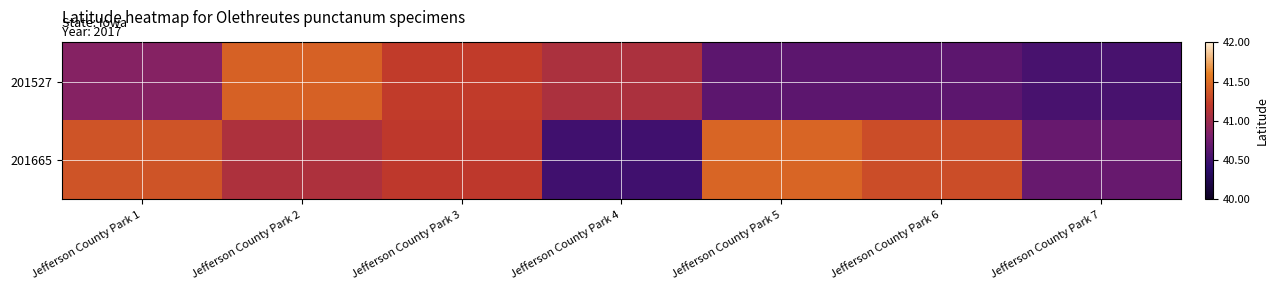

How many distinct data groups are displayed?

2